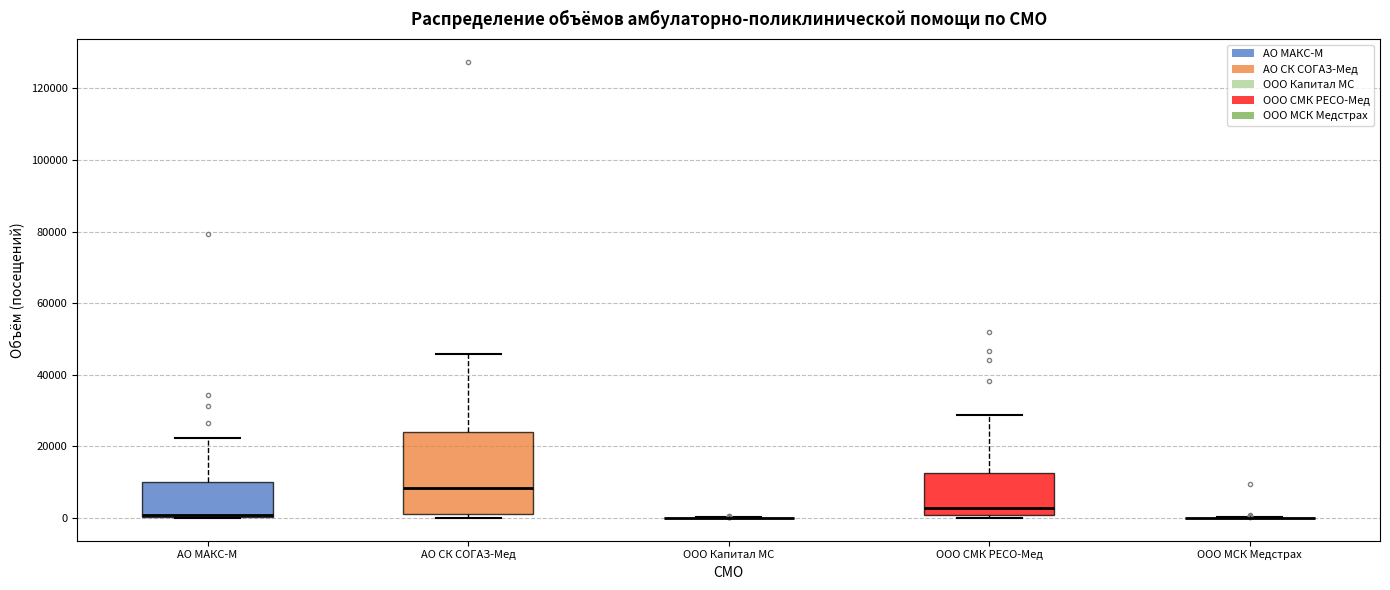

Reading left to right, read every box against the y-axis: the position of its median line, the range the box covers, and the ends of its whiskers. The values are not printed on the chart, so give them approximately, as read against the axis.

АО МАКС-М: median 0 (drawn on the box's lower edge), box 0 to 10000, whiskers 0 to 22000
АО СК СОГАЗ-Мед: median 8000, box 0 to 24000, whiskers 0 (just below the box's lower edge) to 46000
ООО Капитал МС: box collapsed to a line at 0, whiskers 0 to 0
ООО СМК РЕСО-Мед: median 2000, box 0 to 12000, whiskers 0 (just below the box's lower edge) to 28000
ООО МСК Медстрах: box collapsed to a line at 0, whiskers 0 to 0